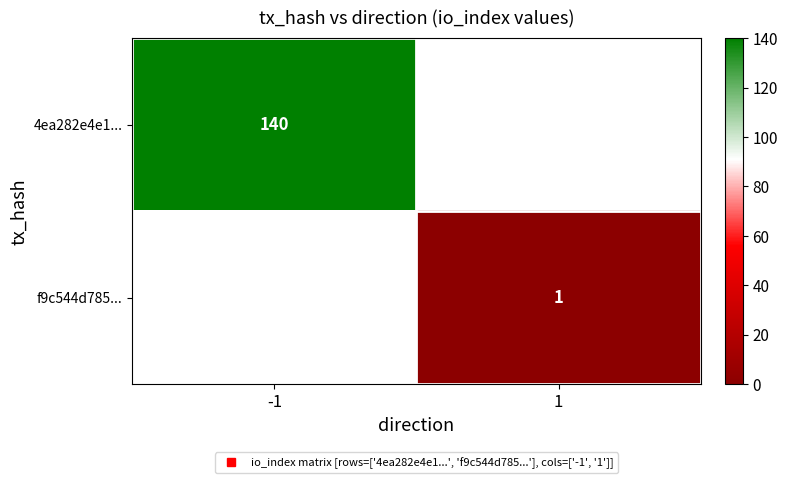

At how many categories does at least one series exceed 73?

1